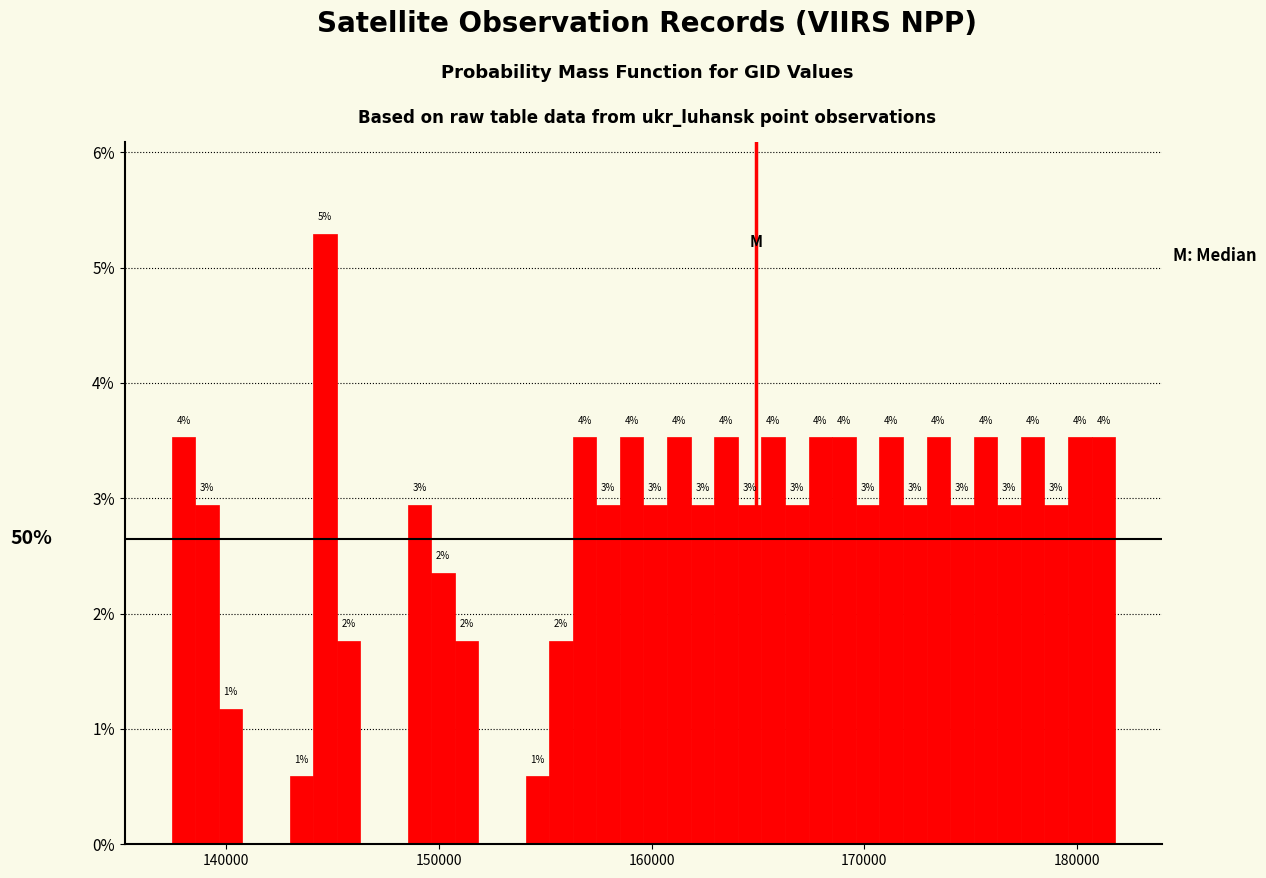

Around what value on the x-axis is the tallest bar? Give the approximate position of its centre, as read against the axis.

145000